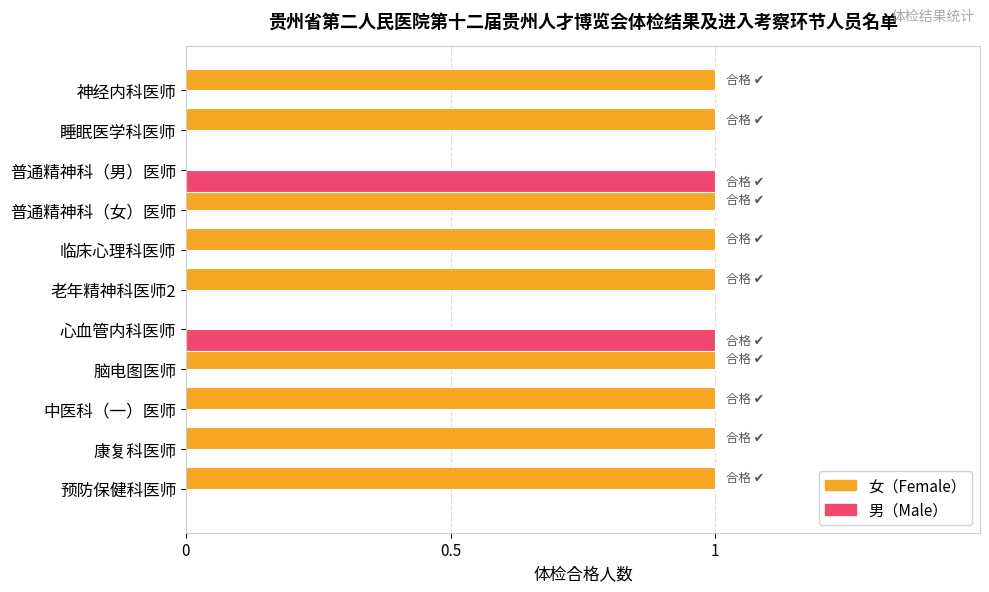

Which series has the largest total across all categories?

女（Female）